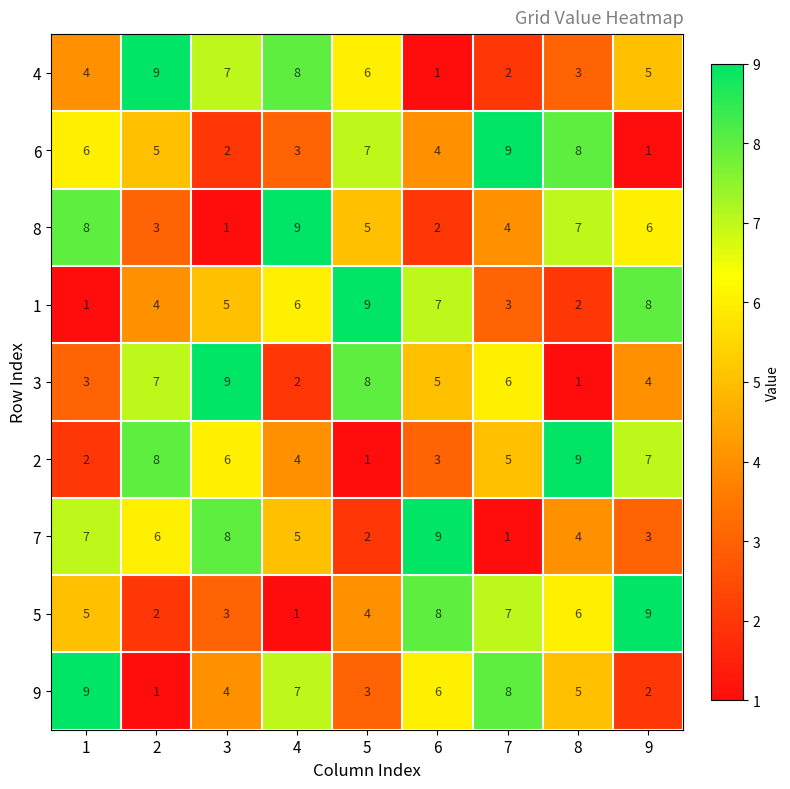

The 8 series shows 0 at 3. True or false?

False